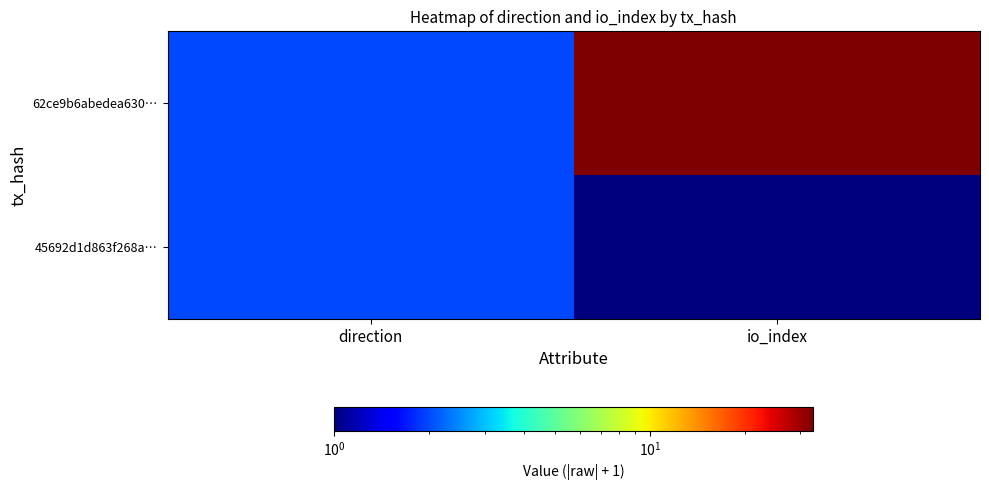

Which label corresponds to the largest value in the chart?

io_index